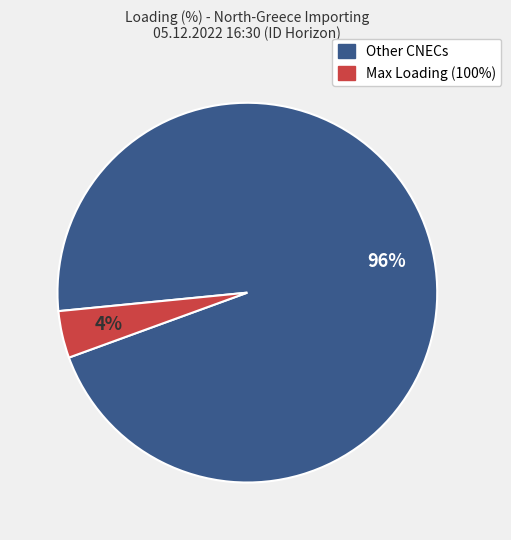

To the nearest percent, what is the average slice percentage?

50%